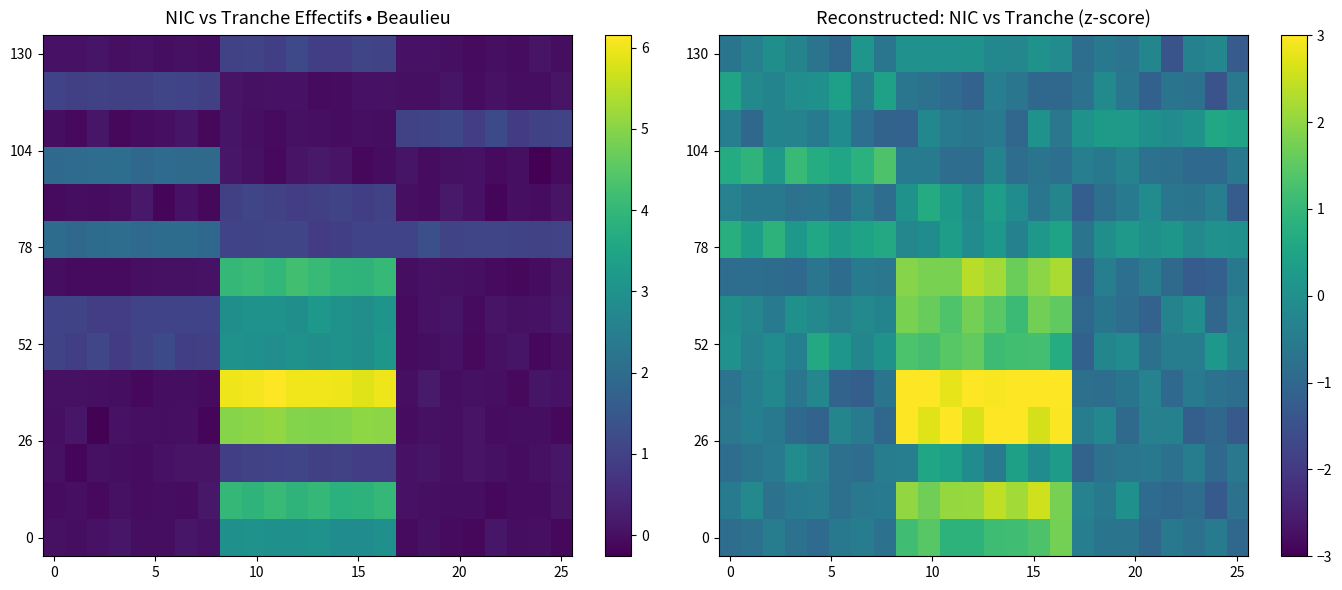

At which category does the chart reach its peak across all series?

13